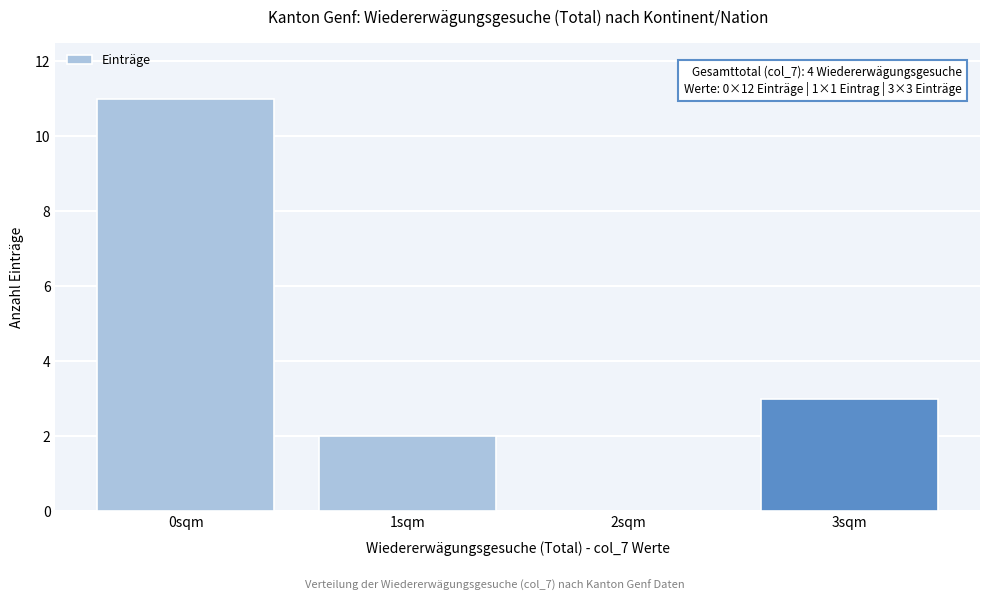

Reading left to right, list all the values displayed in this chart.

0sqm=11	1sqm=2	2sqm=0	3sqm=3